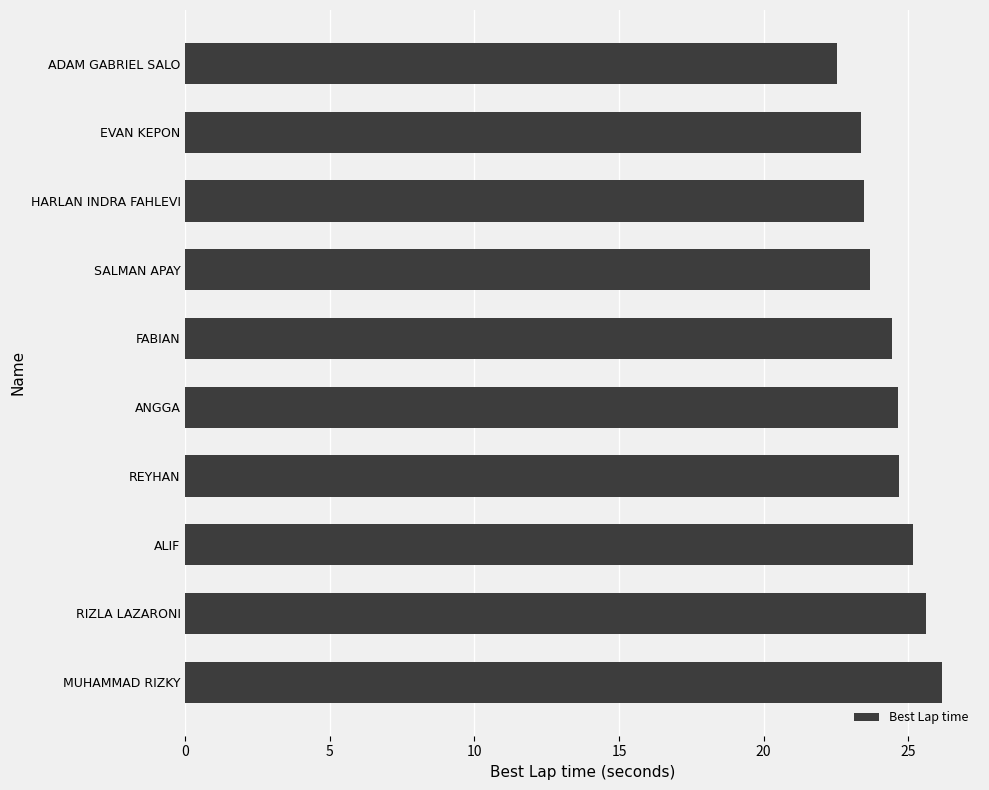

Are the bars horizontal?

Yes